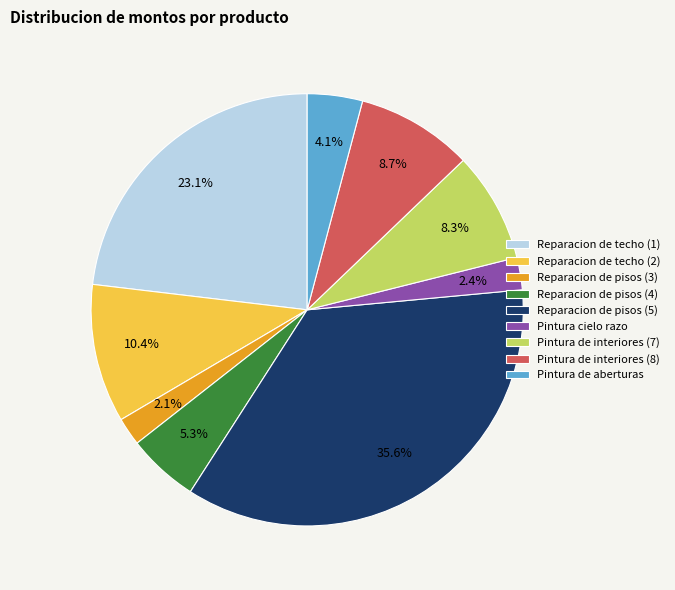

How much of the chart is everything except Reparacion de techo (2)?

89.6%